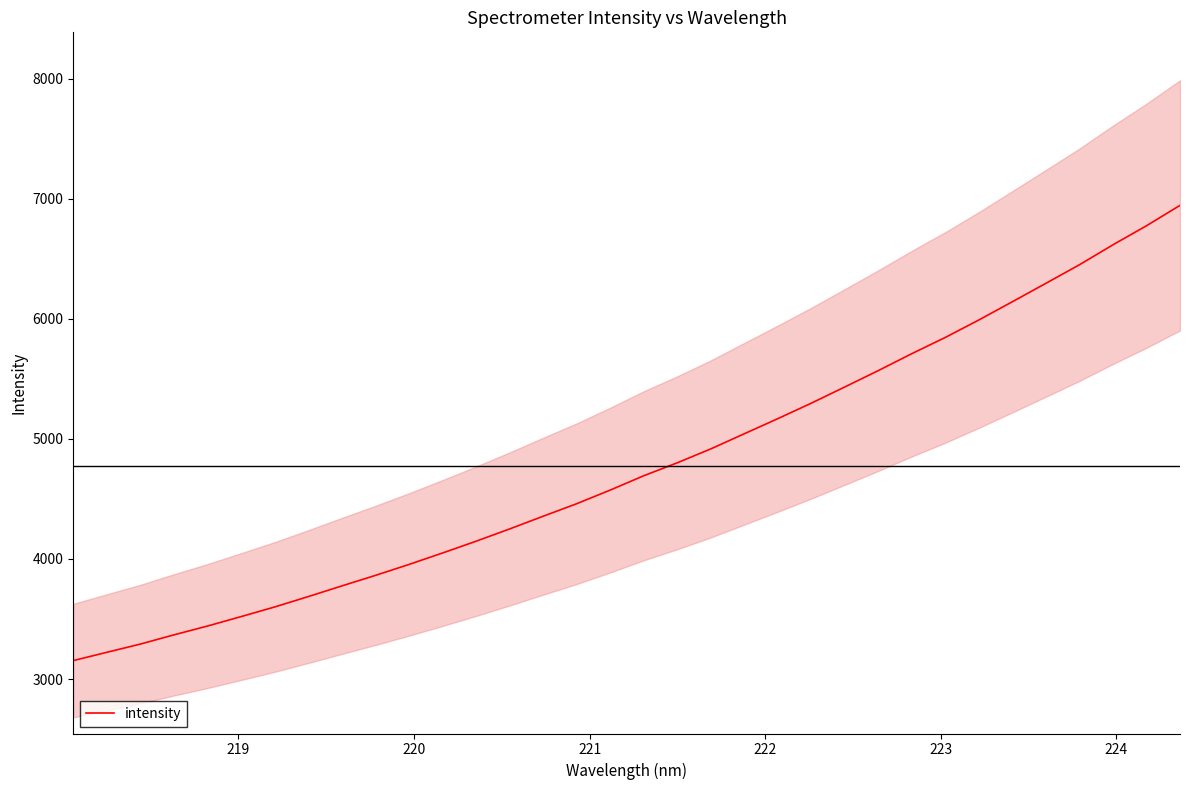

What is the value of the 27th point from the left?

5845.7